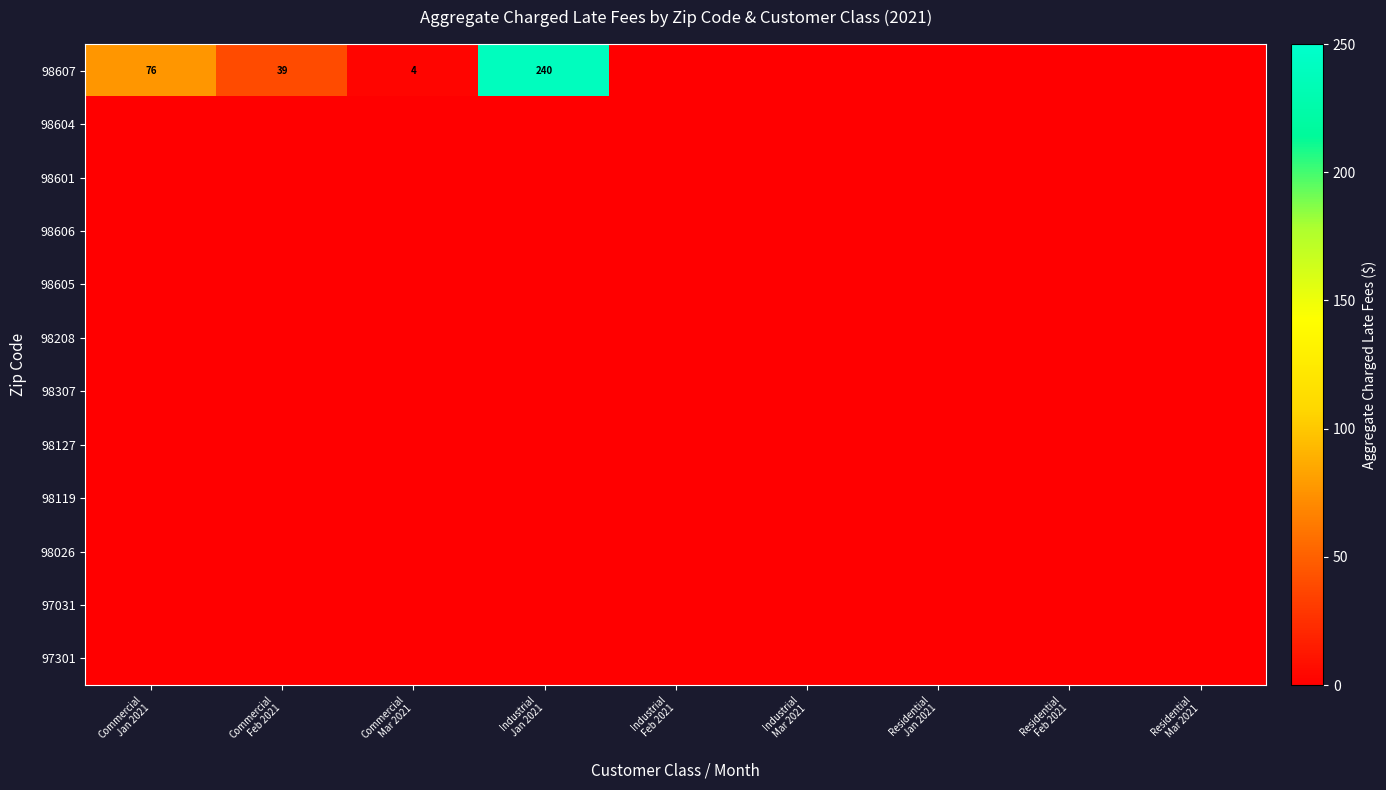

Between Commercial
Feb 2021 and Residential
Feb 2021, which is larger?

Commercial
Feb 2021